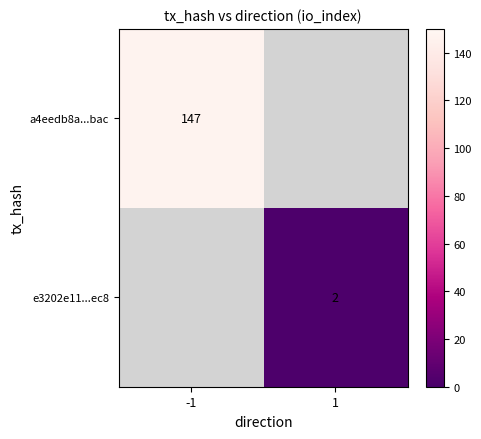

The value of e3202e11...ec8 at 1 is 3.0. True or false?

False